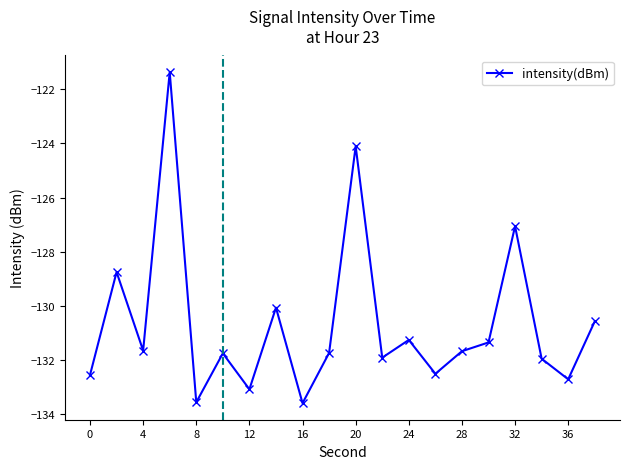

What is the maximum value shown in the chart?

-121.4